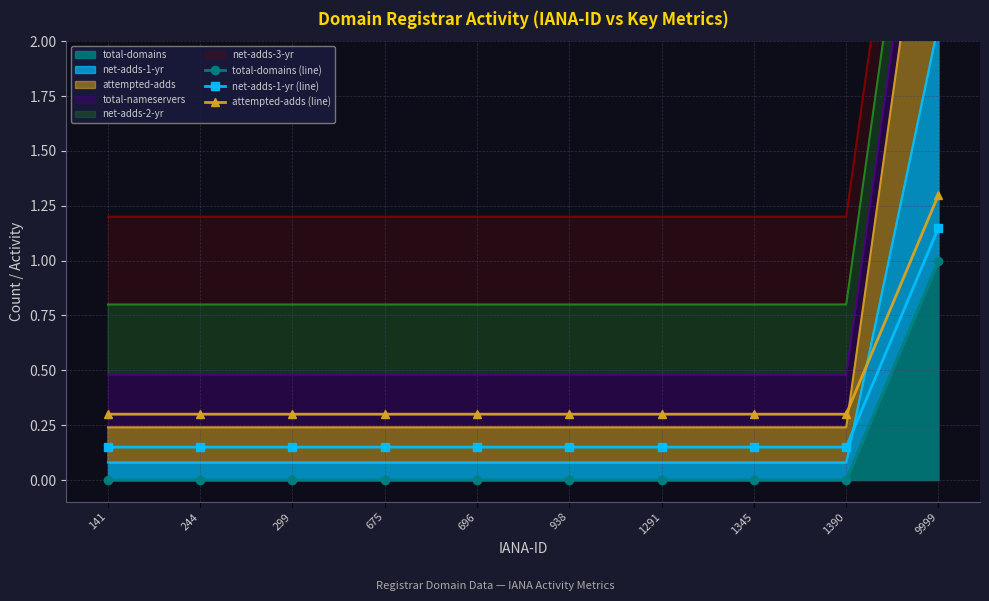

The value of attempted-adds (line) at 9999 is 2.0. True or false?

False